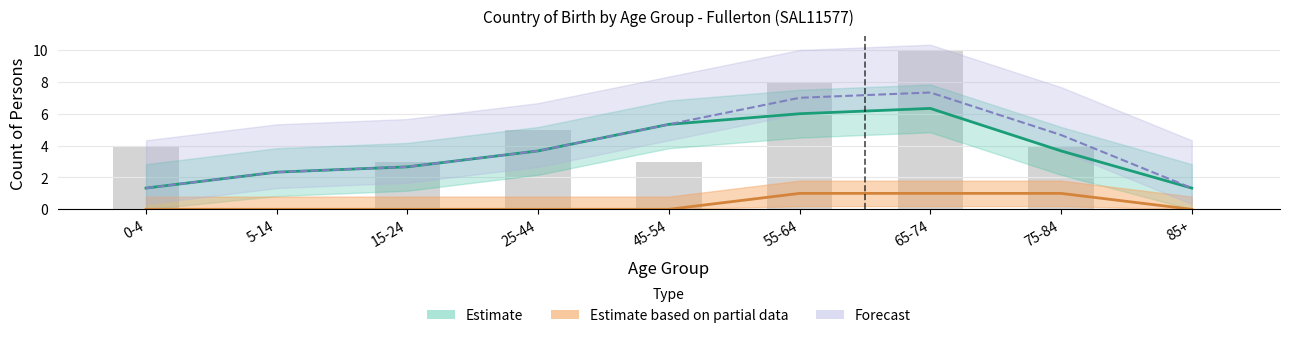

The value of England at 75-84 is -1. True or false?

False